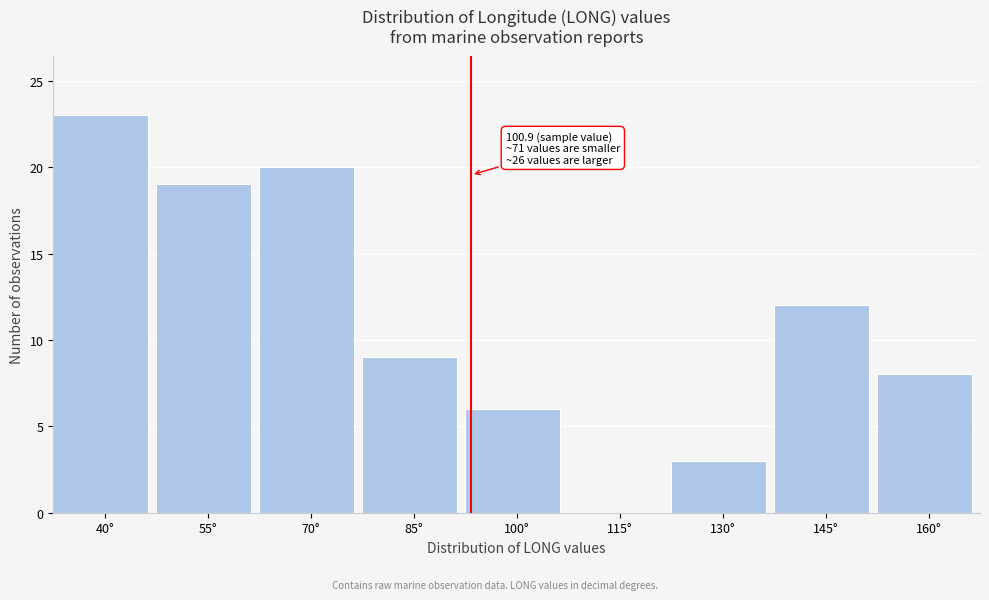

Reading left to right, extract all data points from this chart.

40°=23	55°=19	70°=20	85°=9	100°=6	115°=0	130°=3	145°=12	160°=8